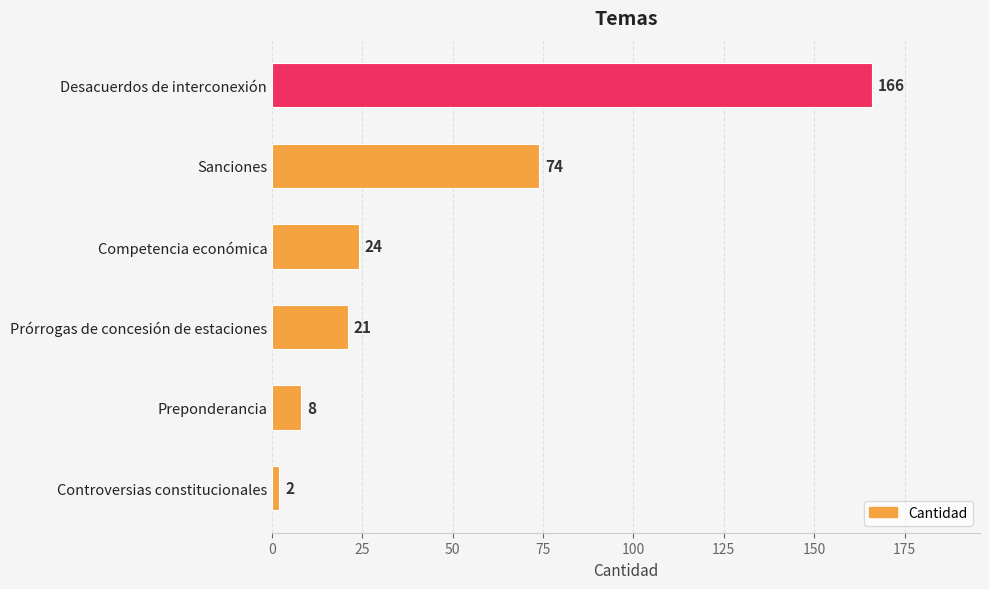

List the labels in order of value, largest first.

Desacuerdos de interconexión, Sanciones, Competencia económica, Prórrogas de concesión de estaciones, Preponderancia, Controversias constitucionales